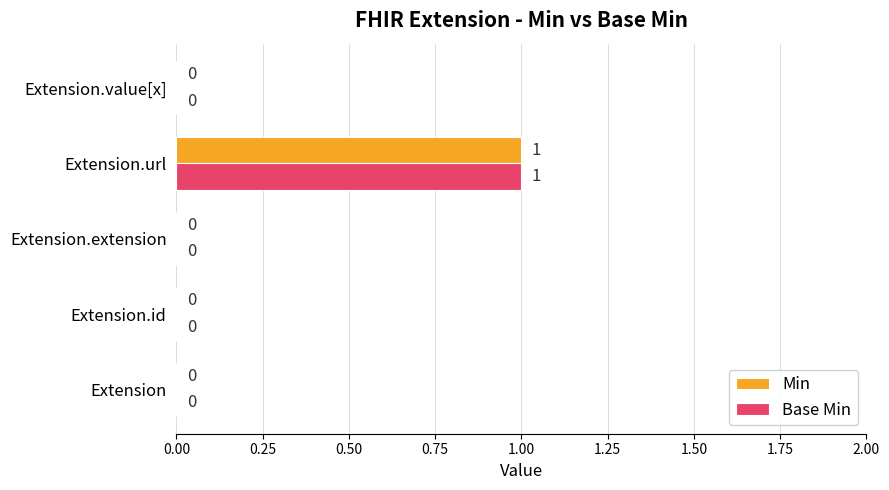

Which label corresponds to the largest value in the chart?

Extension.url